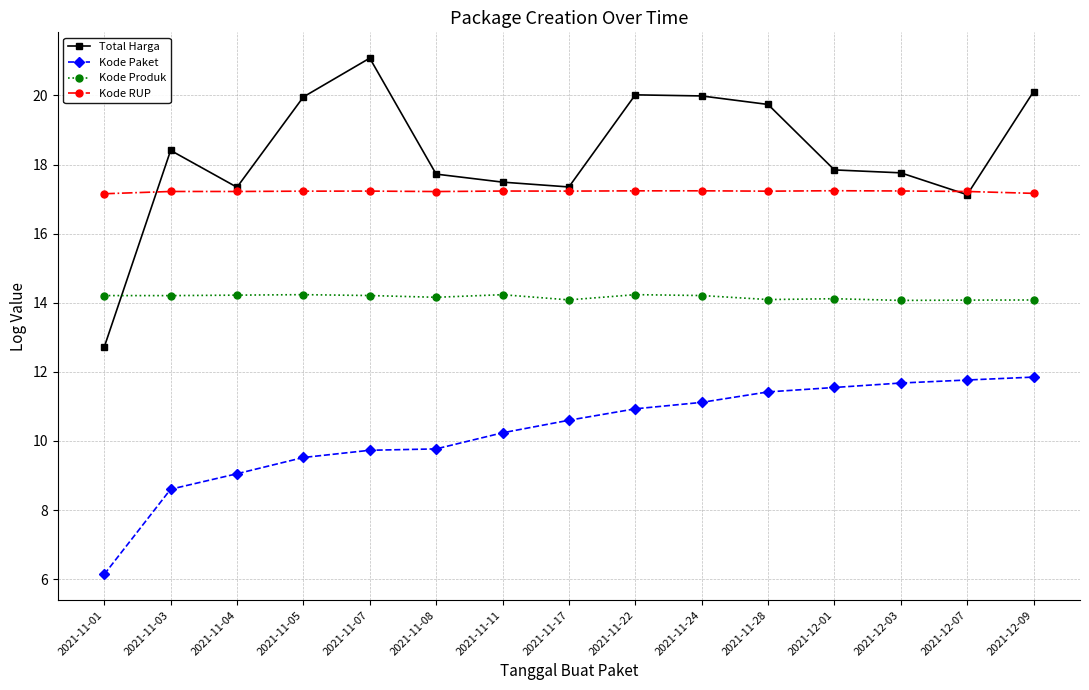

What position from the right is 2021-12-01?

4